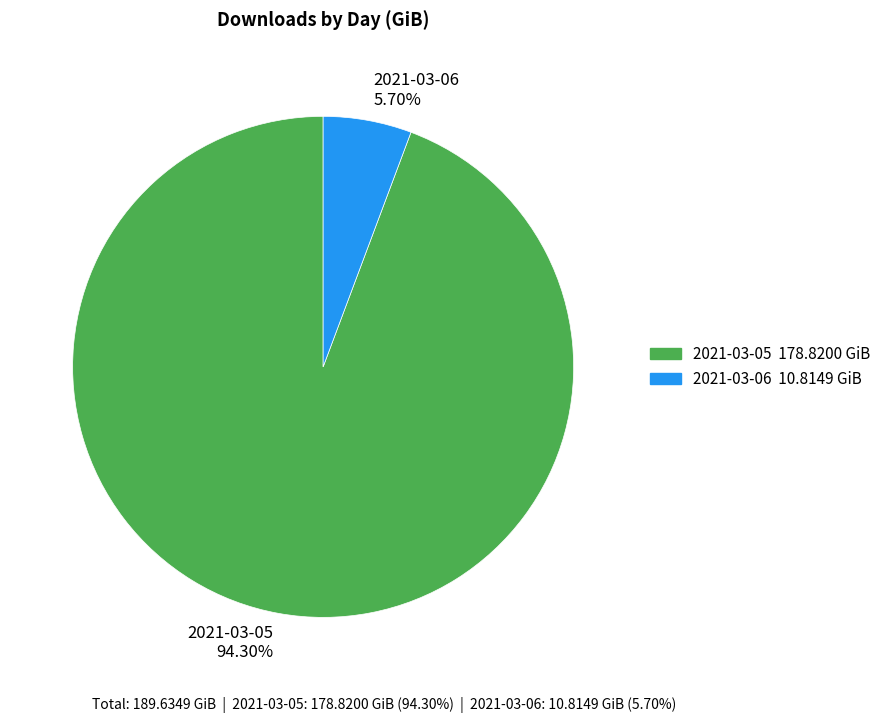

Is there a majority slice in this chart?

Yes